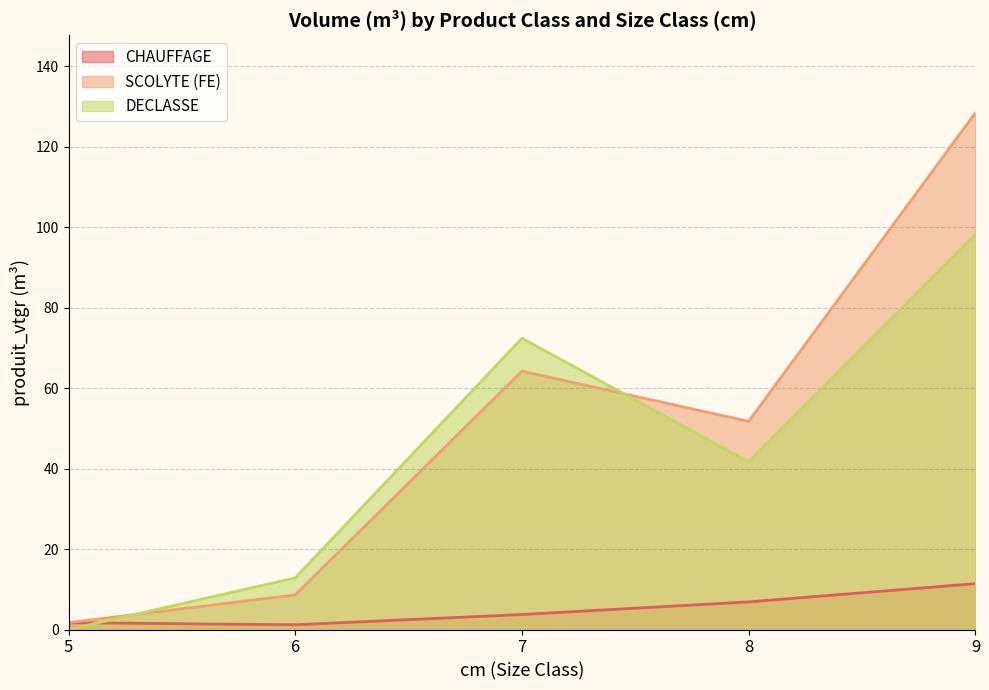

True or false: CHAUFFAGE has more than 0 points higher than both neighbors.

False